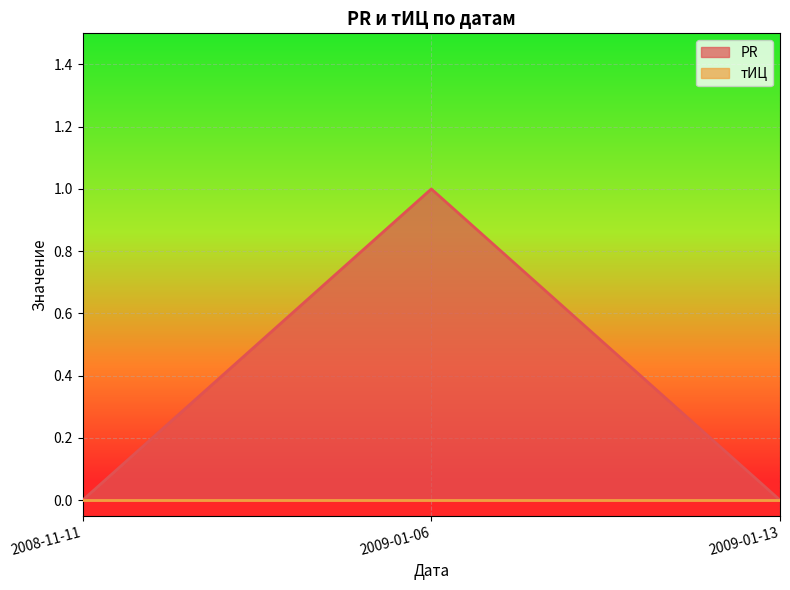

Which label corresponds to the largest value in the chart?

2009-01-06